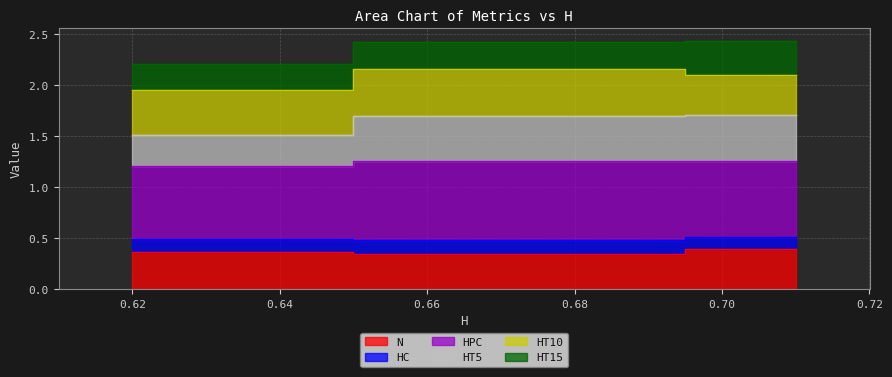

At which category is the sum across all series the highest?

0.71